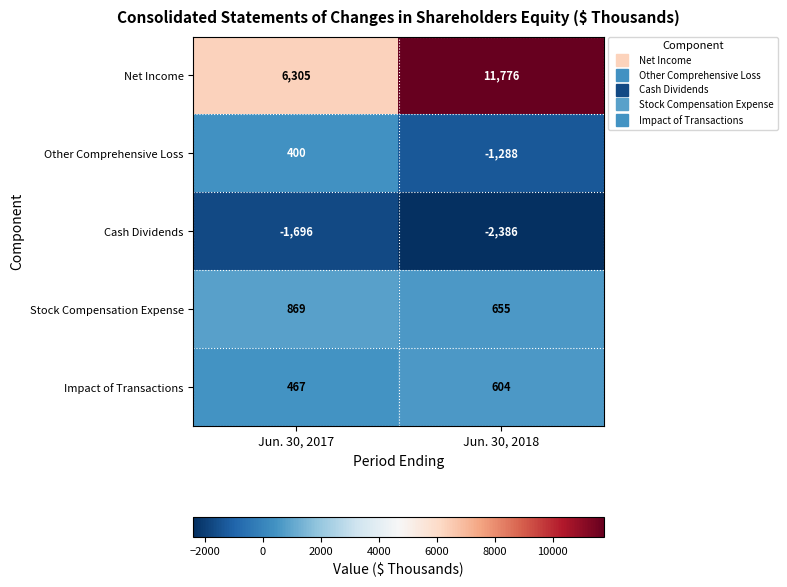

Is it true that Net Income equals 9529 at Jun. 30, 2017?

False